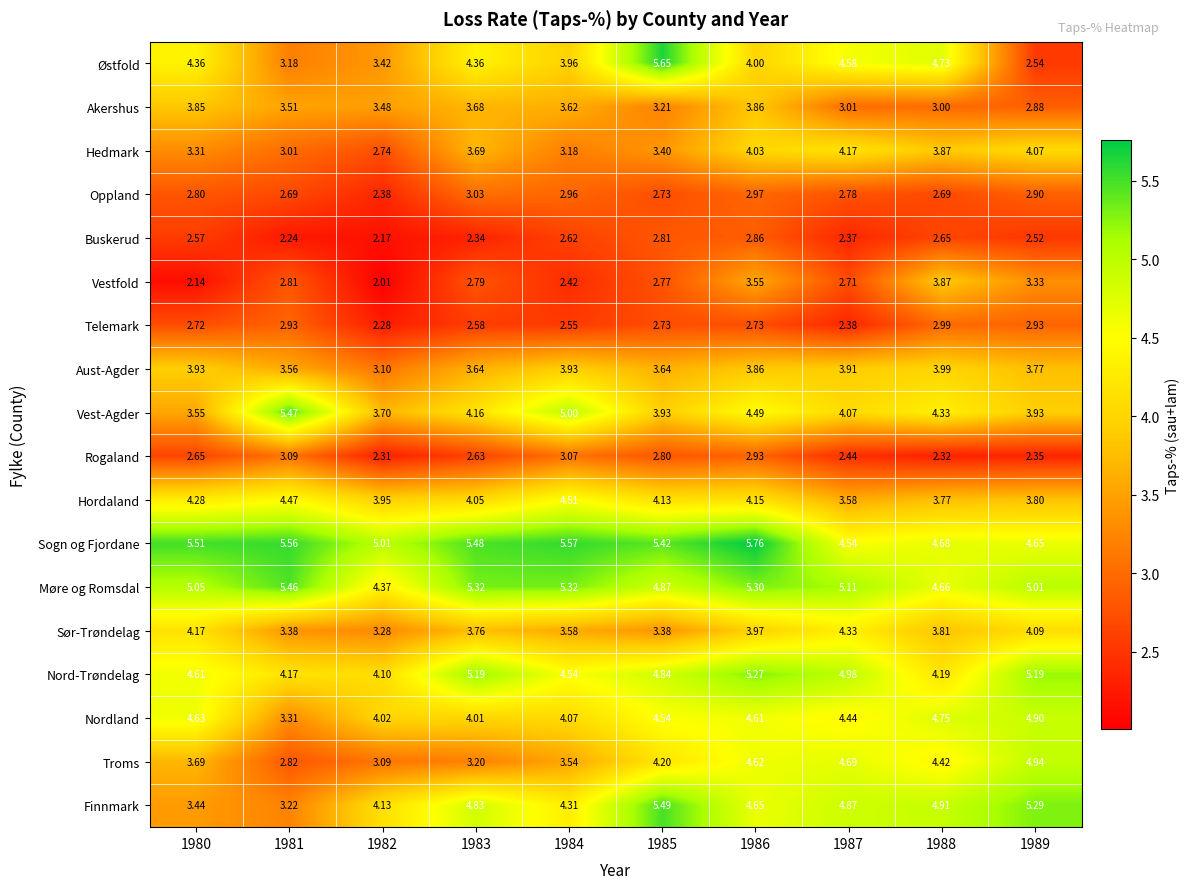

Which series has the largest total across all categories?

Sogn og Fjordane